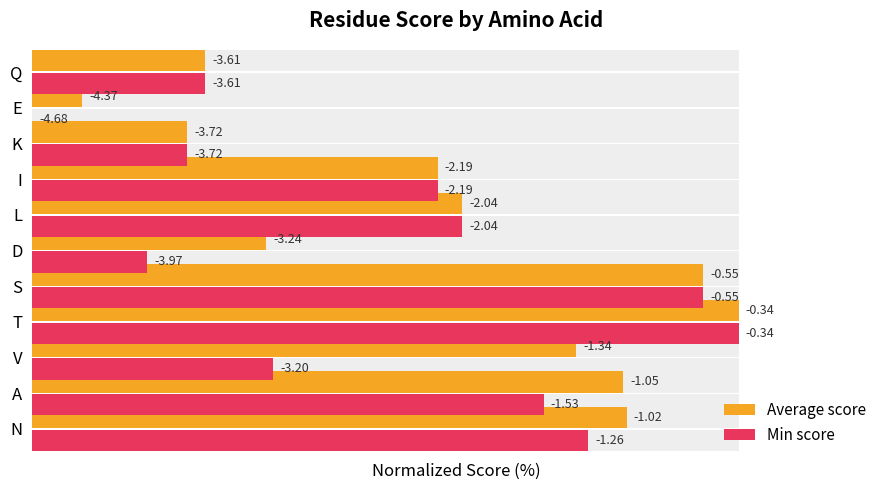

Which series has the largest range (max minus min)?

Min score